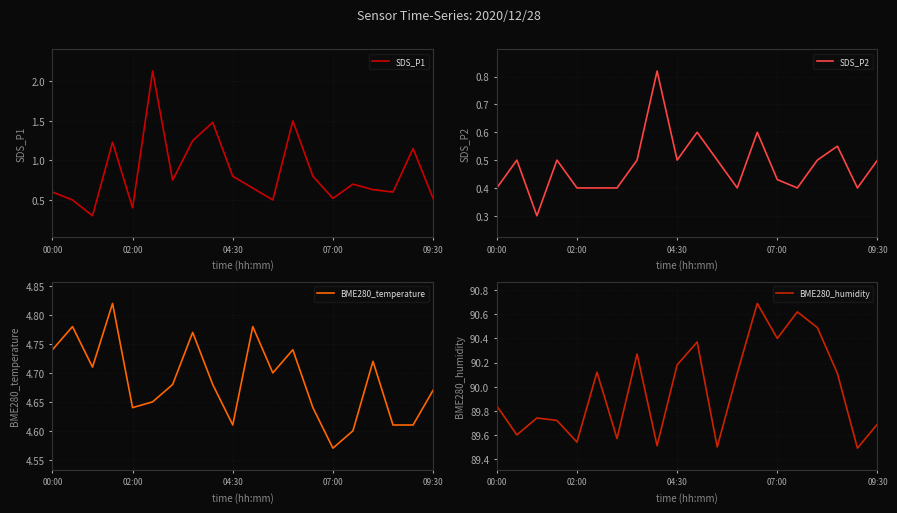

What is the average value of the BME280_temperature series?

4.7